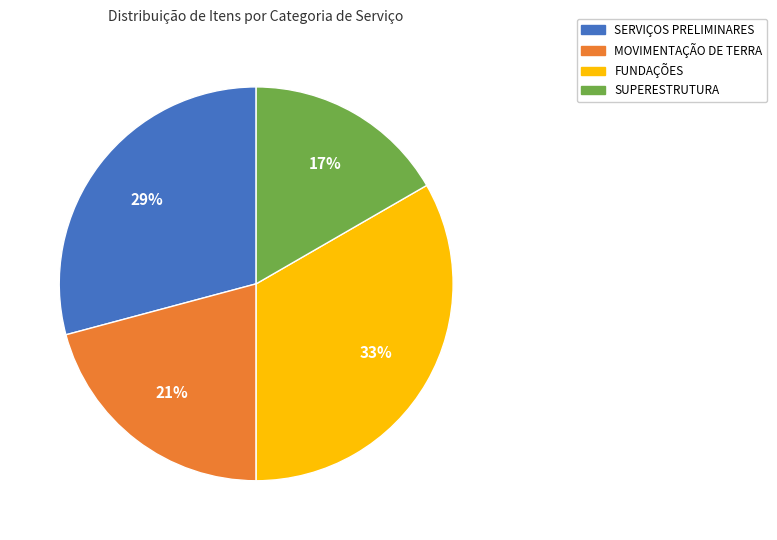

To the nearest percent, what portion does SERVIÇOS PRELIMINARES represent?

29%